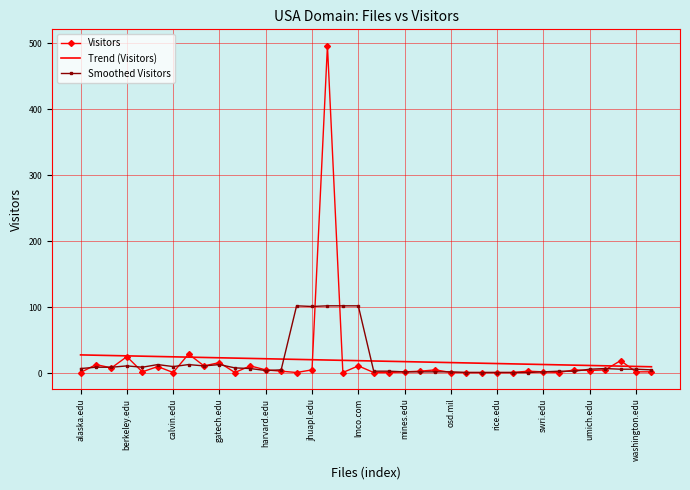

What is the sum of all Visitors values?

710.0